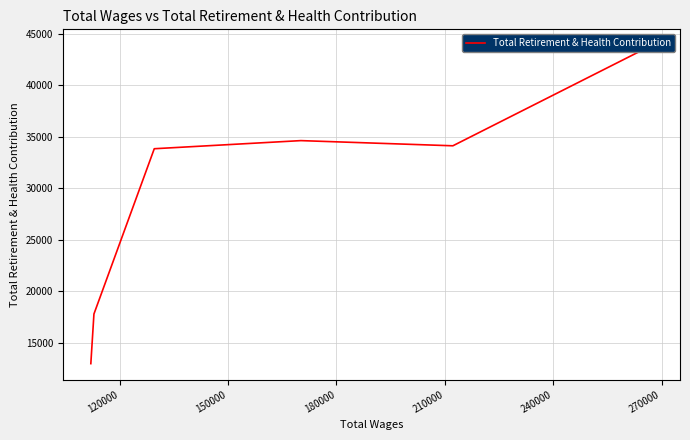

How many points are lower than both their immediate neighbors (excluding endpoints)?

1